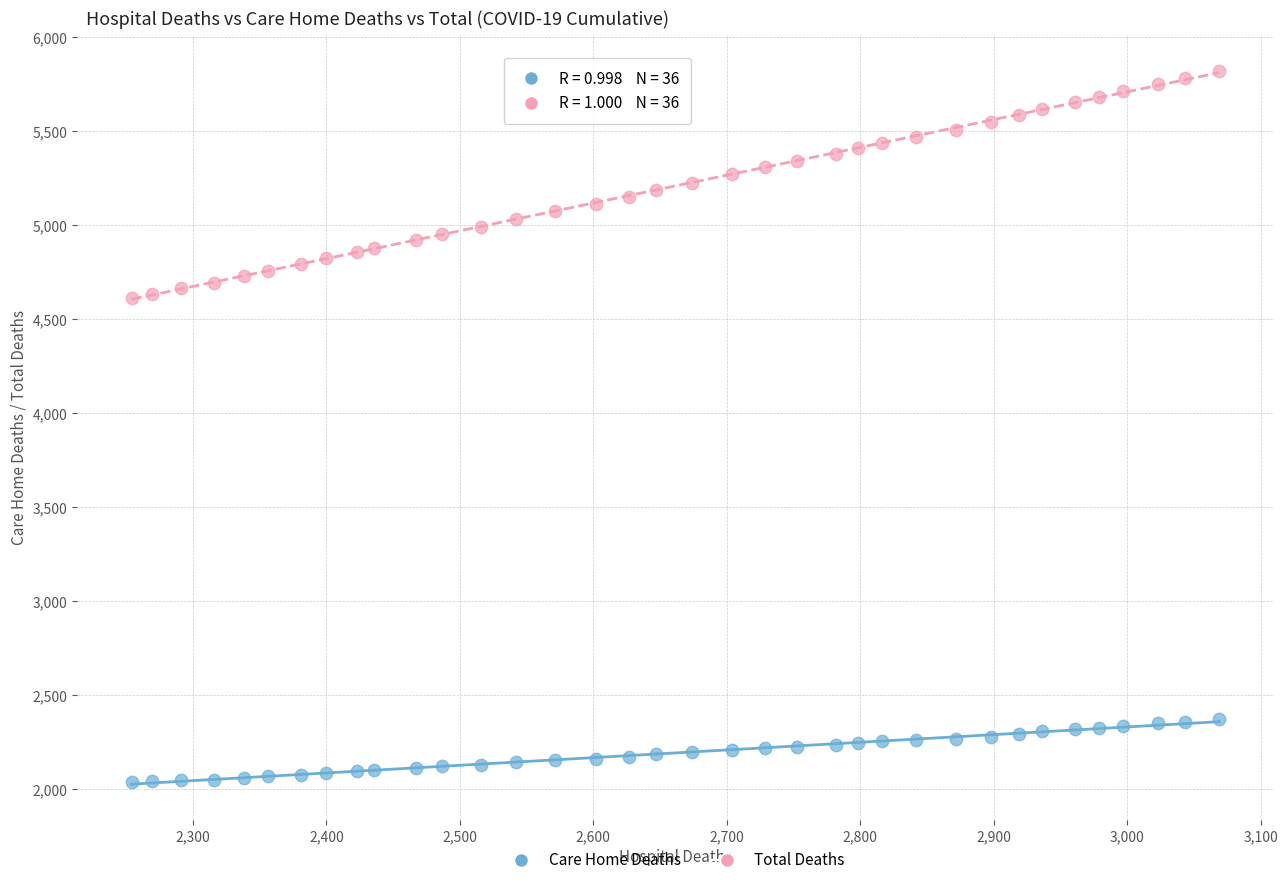

Which series contains the lowest Y value?

Care Home Deaths